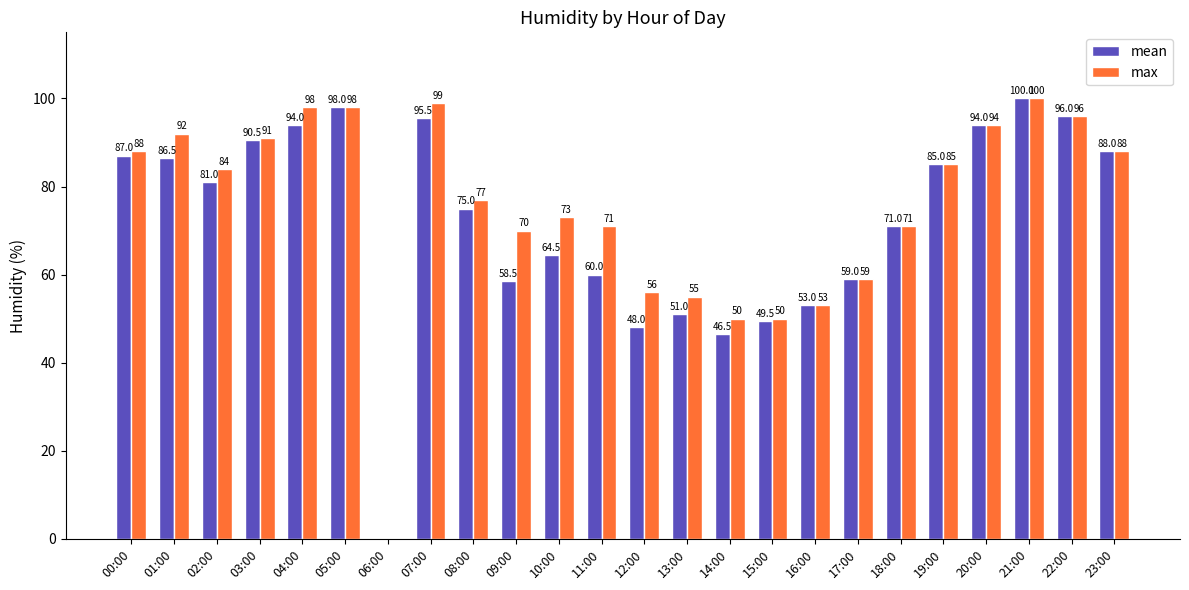

Between 01:00 and 20:00, which series saw the biggest shift?

mean